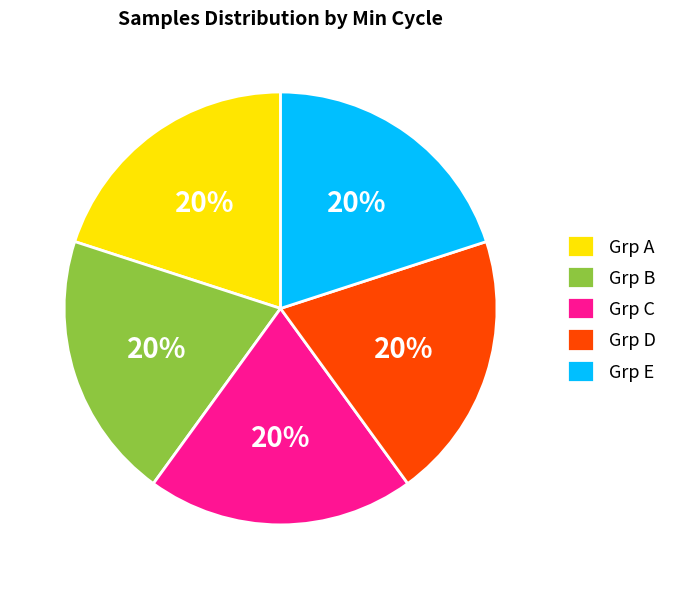

Approximately how many times larger is the value at Grp D compared to Grp A?

1.0